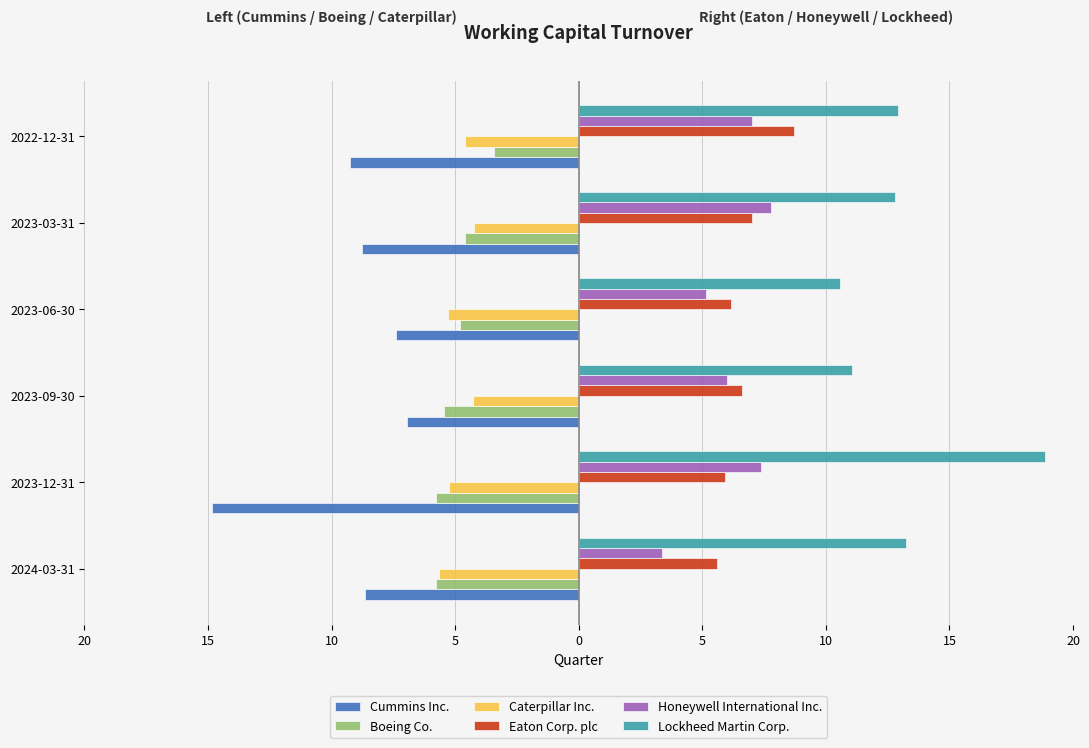

What is the value of the Caterpillar Inc. bar at the 3rd from the left?

-4.3